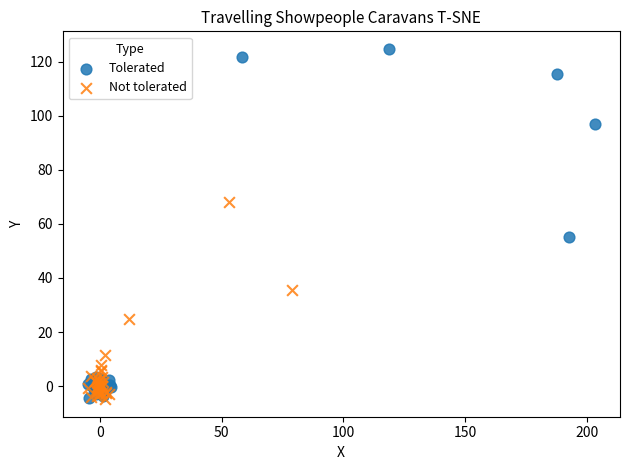

Which series contains the highest Y value?

Tolerated